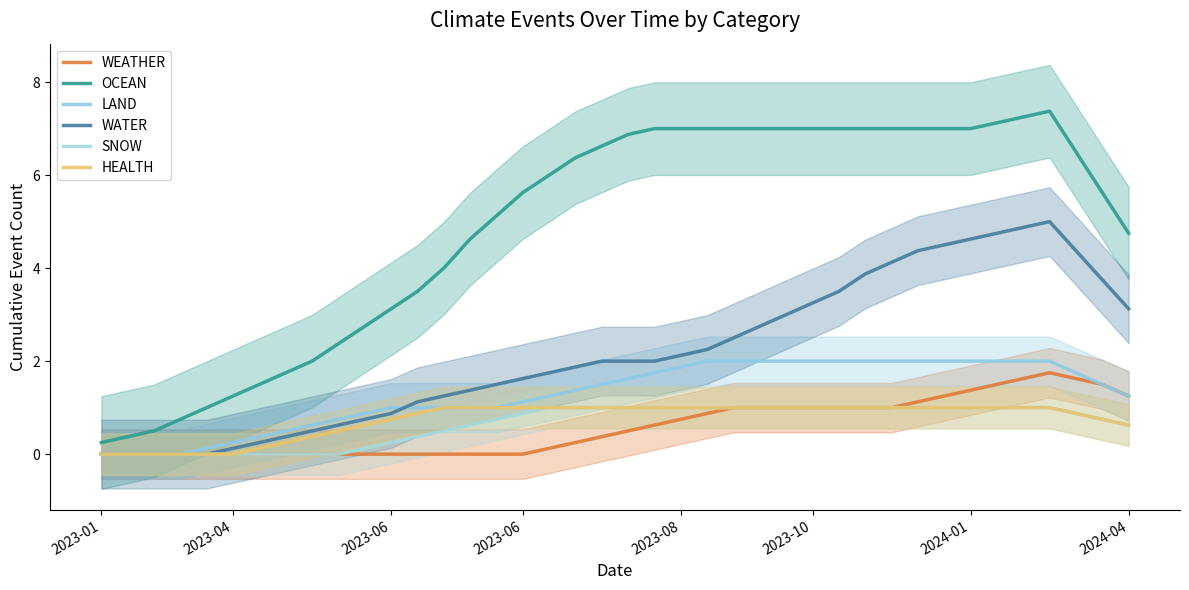

What is the sum of the LAND values at 9 and 37?

2.5